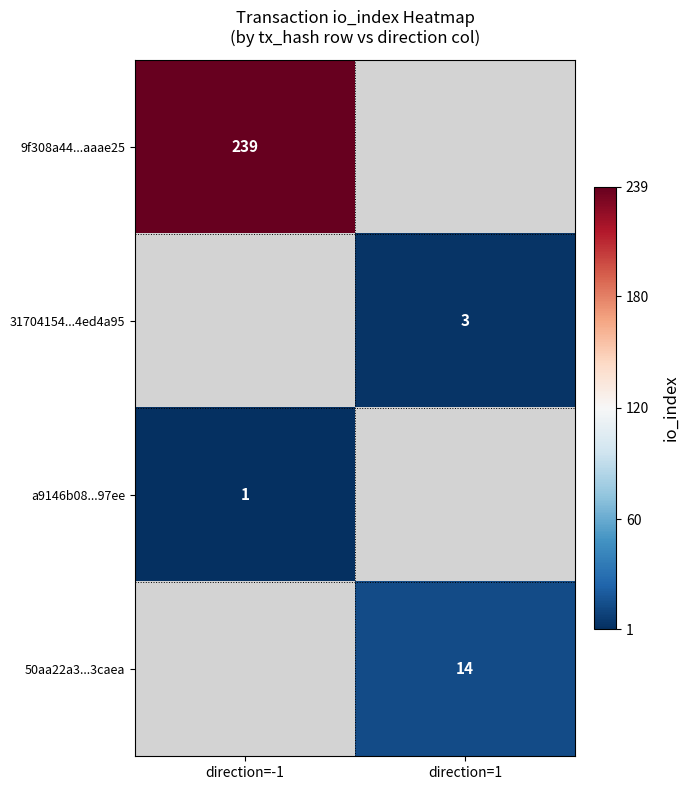

The 31704154...4ed4a95 series shows 3 at direction=1. True or false?

True